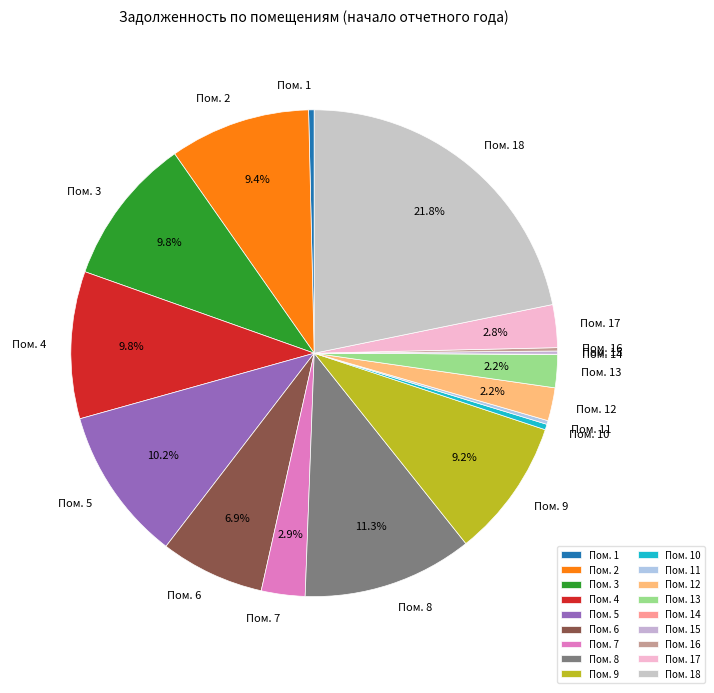

Which category has the biggest portion of the pie?

Пом. 18